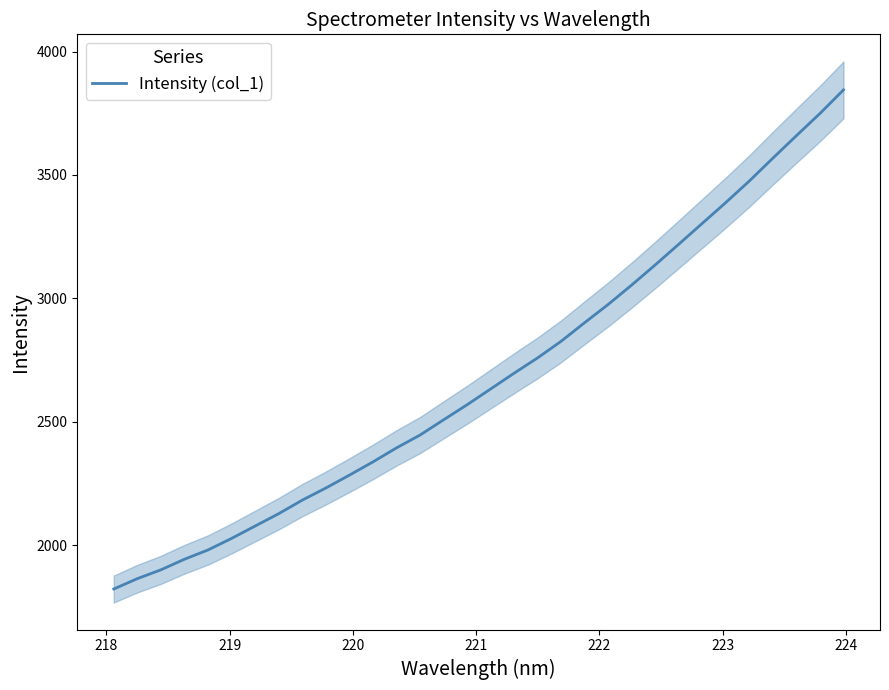

What is the minimum value for Intensity (col_1)?

1822.2